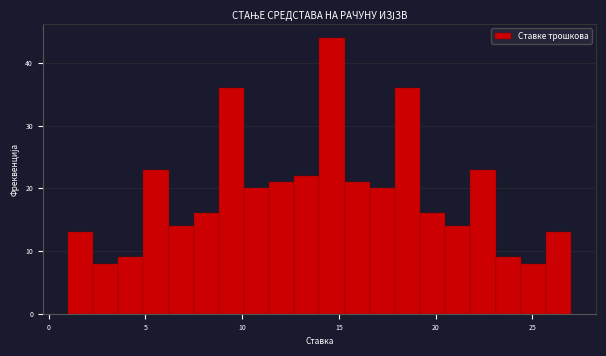

Read against the x-axis, roughly where is the centre of the tallest bar?

14.5